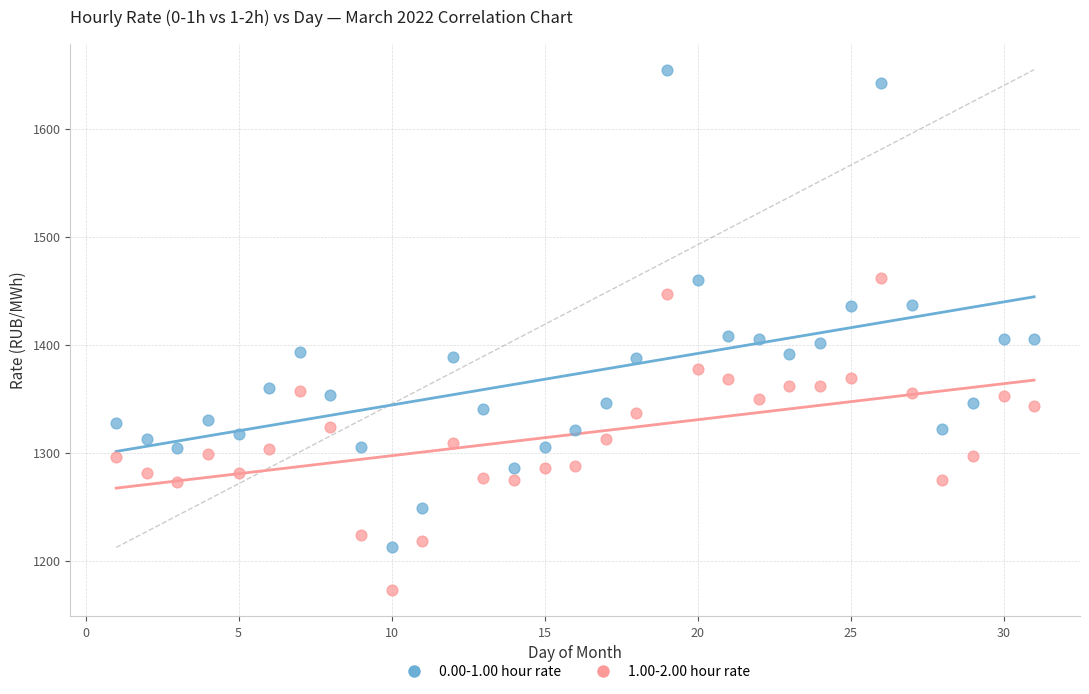

Across all data points, what is the range of X values (max minus min)?

30.0